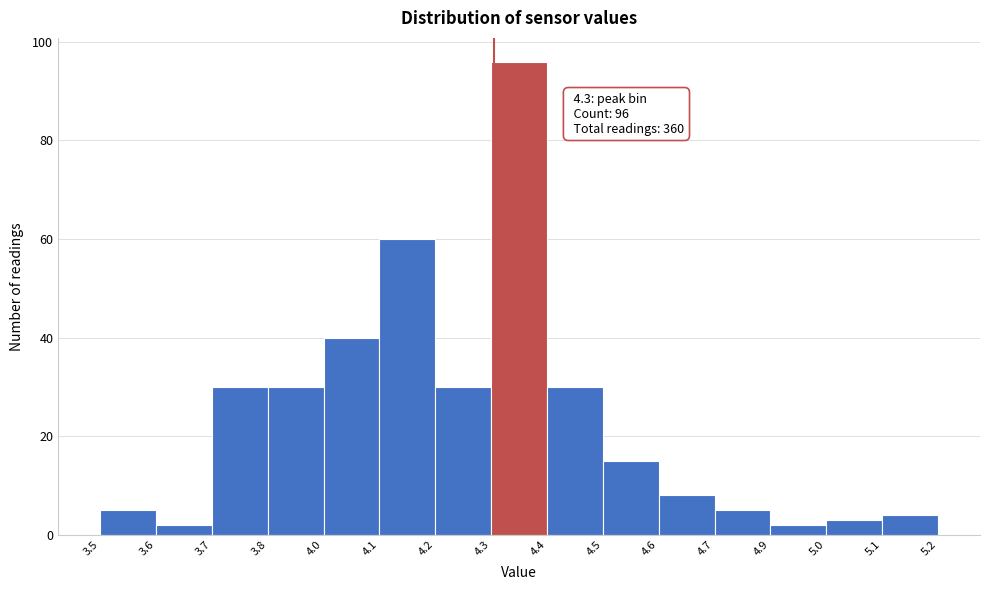

Reading left to right, what are all the values shown in this chart?

5	2	30	30	40	60	30	96	30	15	8	5	2	3	4